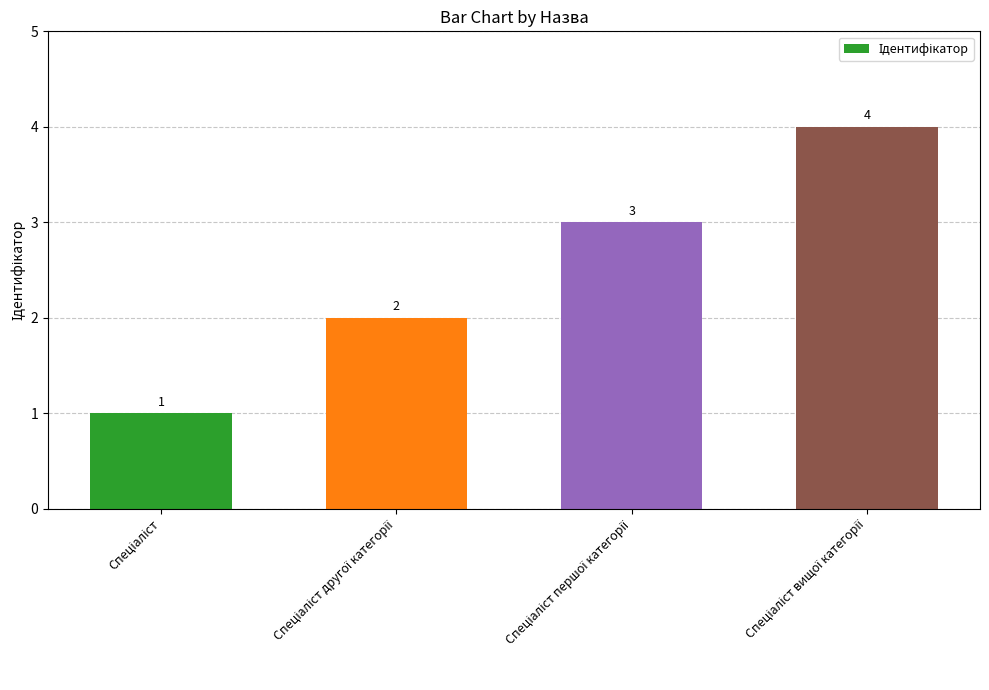

What is the value of the 4th bar from the left?

4